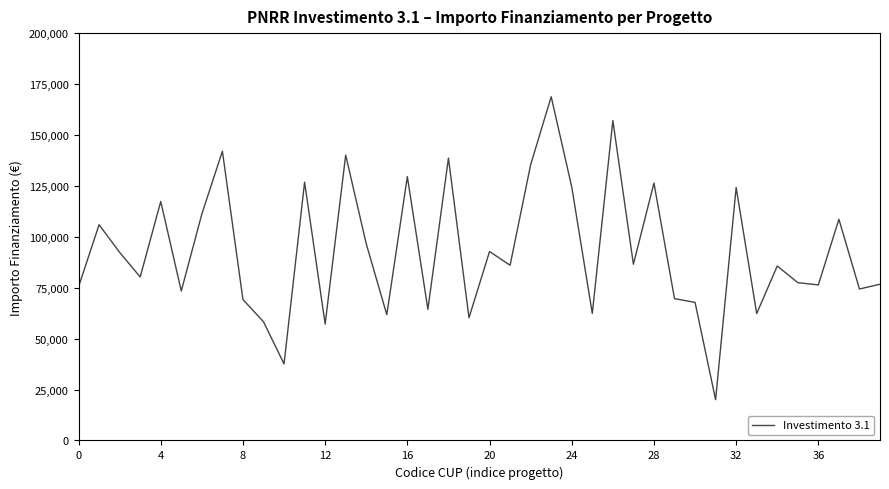

Count the number of categories in the chart.

40